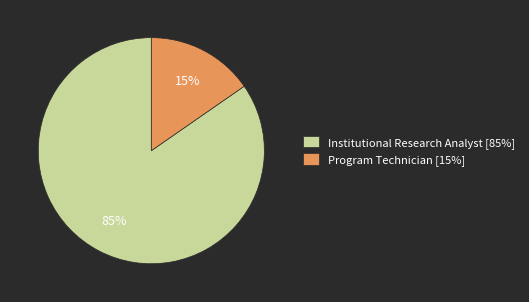

What is the largest slice in the pie chart?

Institutional Research Analyst